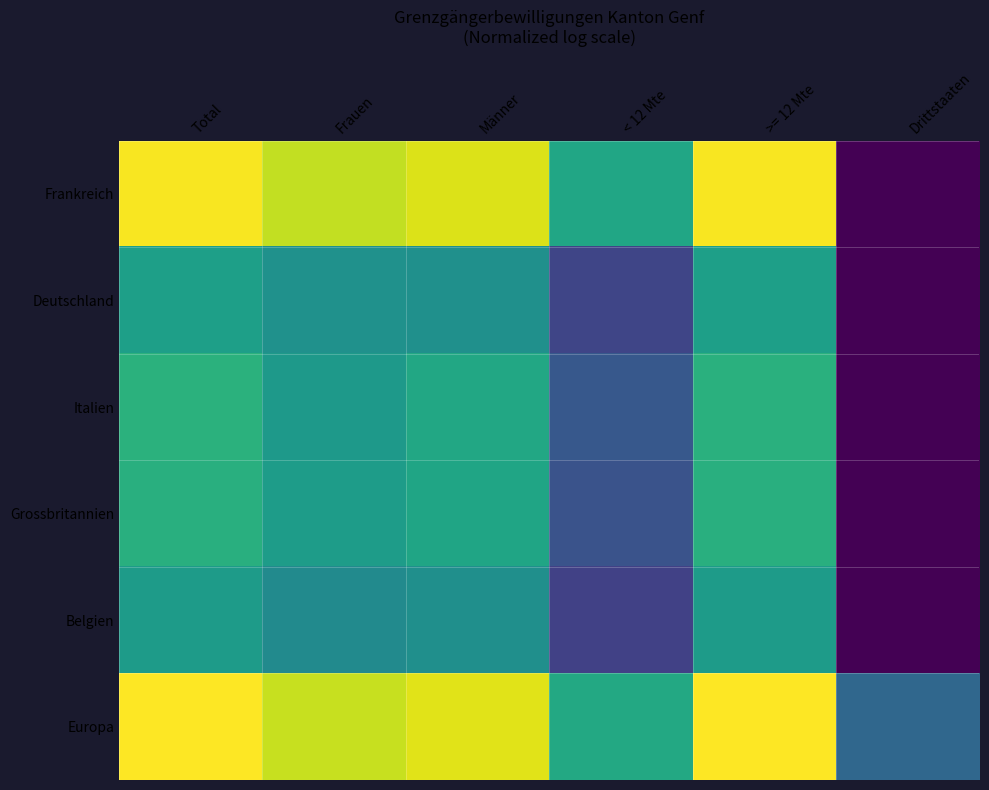

At how many categories does at least one series exceed 0?

6